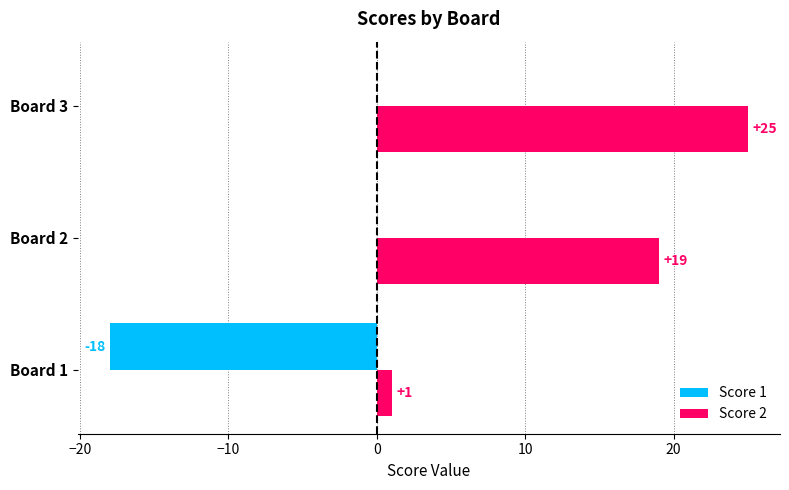

Count the number of data series in this chart.

2